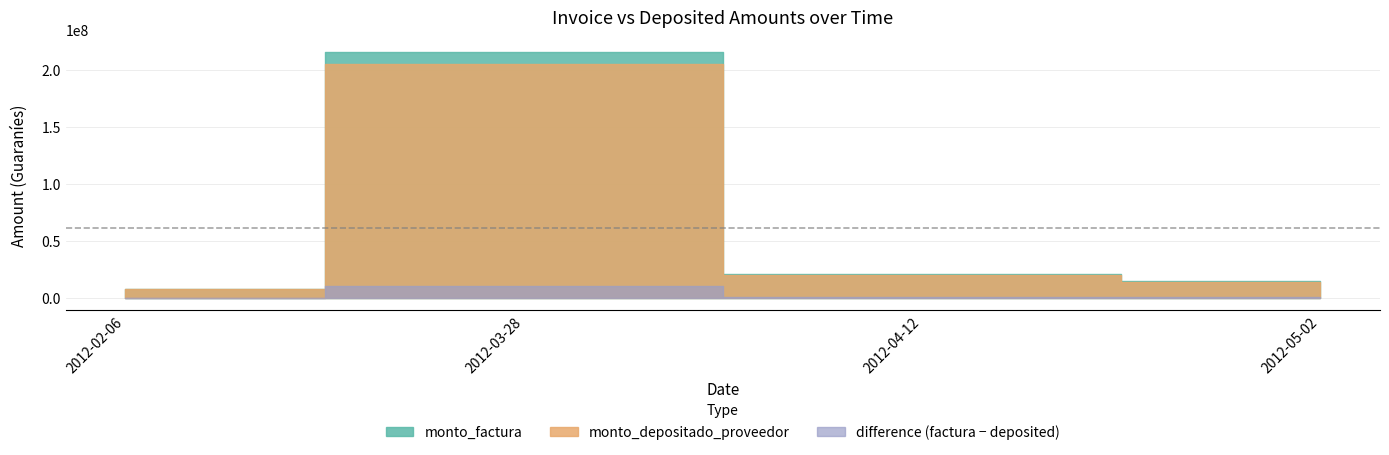

What is the average value of the monto_depositado_proveedor series?

61546830